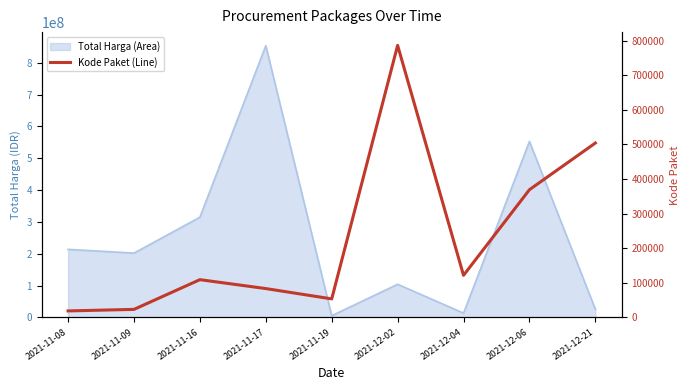

Reading left to right, transcribe all the data shown in this chart.

2021-11-08=18691	2021-11-09=23162	2021-11-16=109026	2021-11-17=83287	2021-11-19=53465	2021-12-02=786056	2021-12-04=121569	2021-12-06=369036	2021-12-21=503905